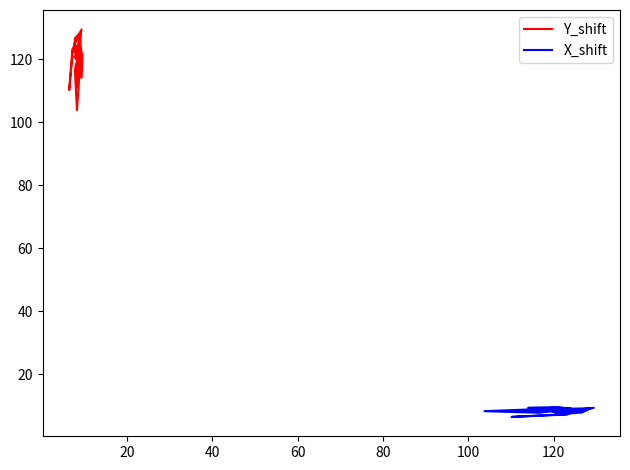

What is the average value of the Y_shift series?

120.4